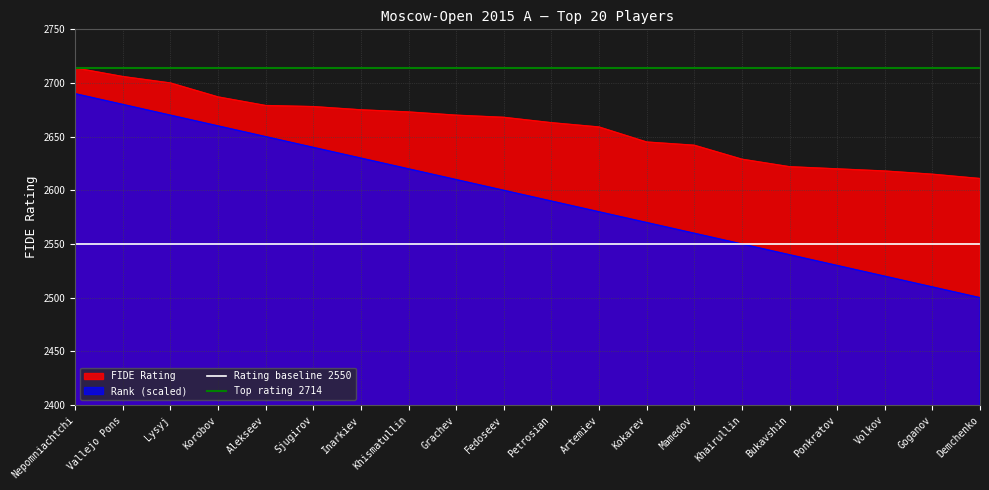

What is the average value of the Top rating 2714 series?

2714